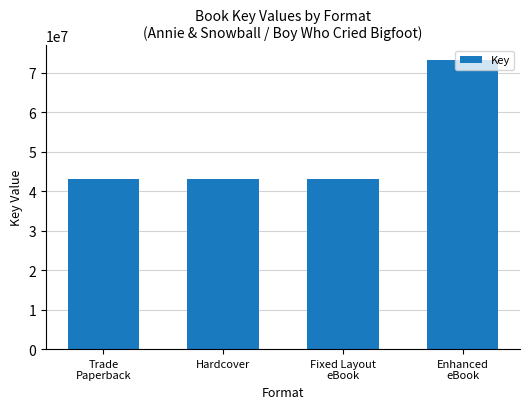

Reading left to right, list all the values displayed in this chart.

43035004	43035004	43035004	73229801